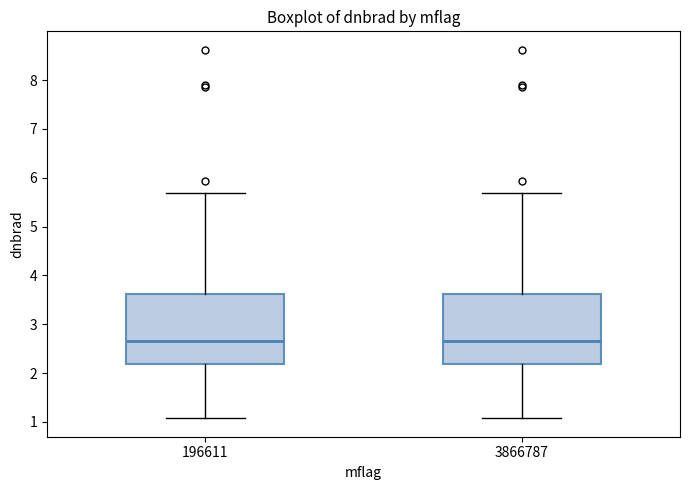

Where is the upper edge of the box at x = 3866787 on the y-axis? The values are not printed on the chart, so give them approximately, as read against the axis.

3.6